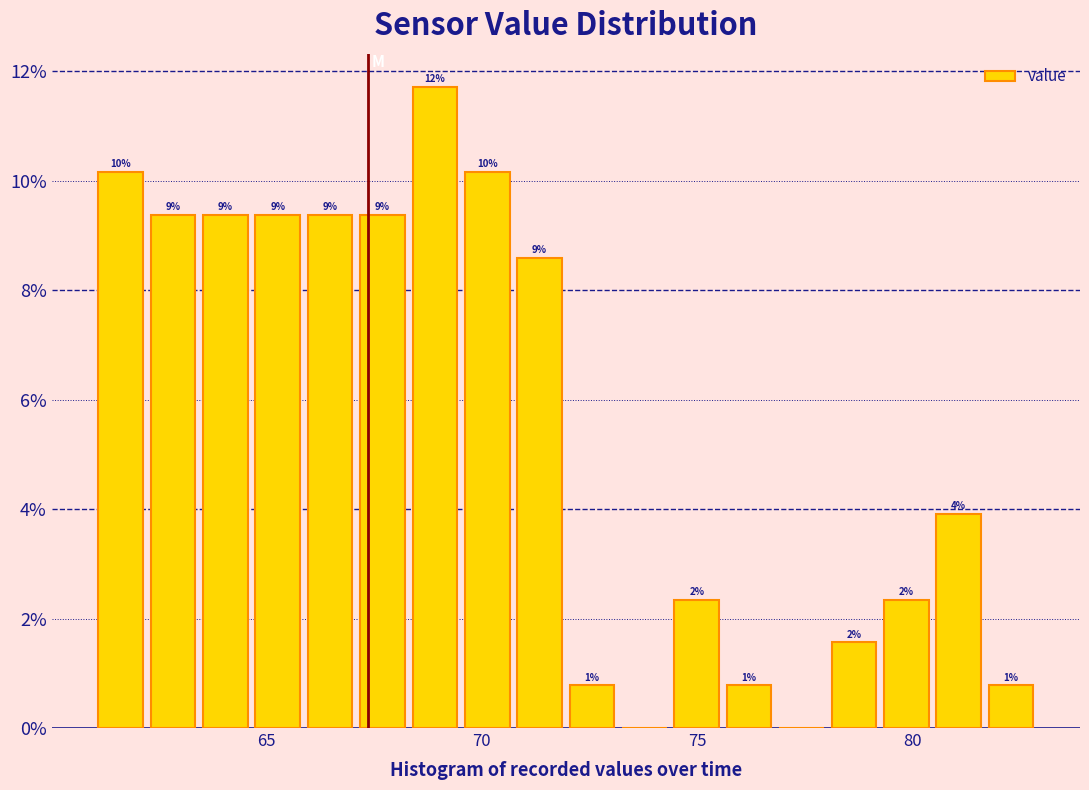

Around what value on the x-axis is the tallest bar? Give the approximate position of its centre, as read against the axis.

69.0